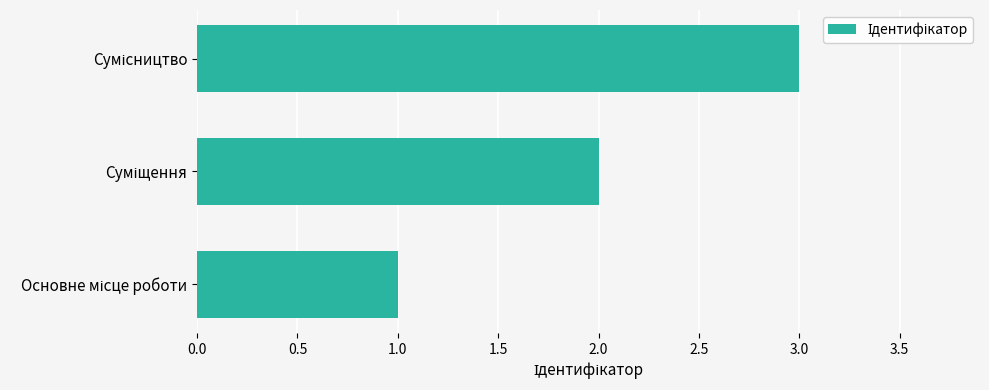

What is the greatest value displayed?

3